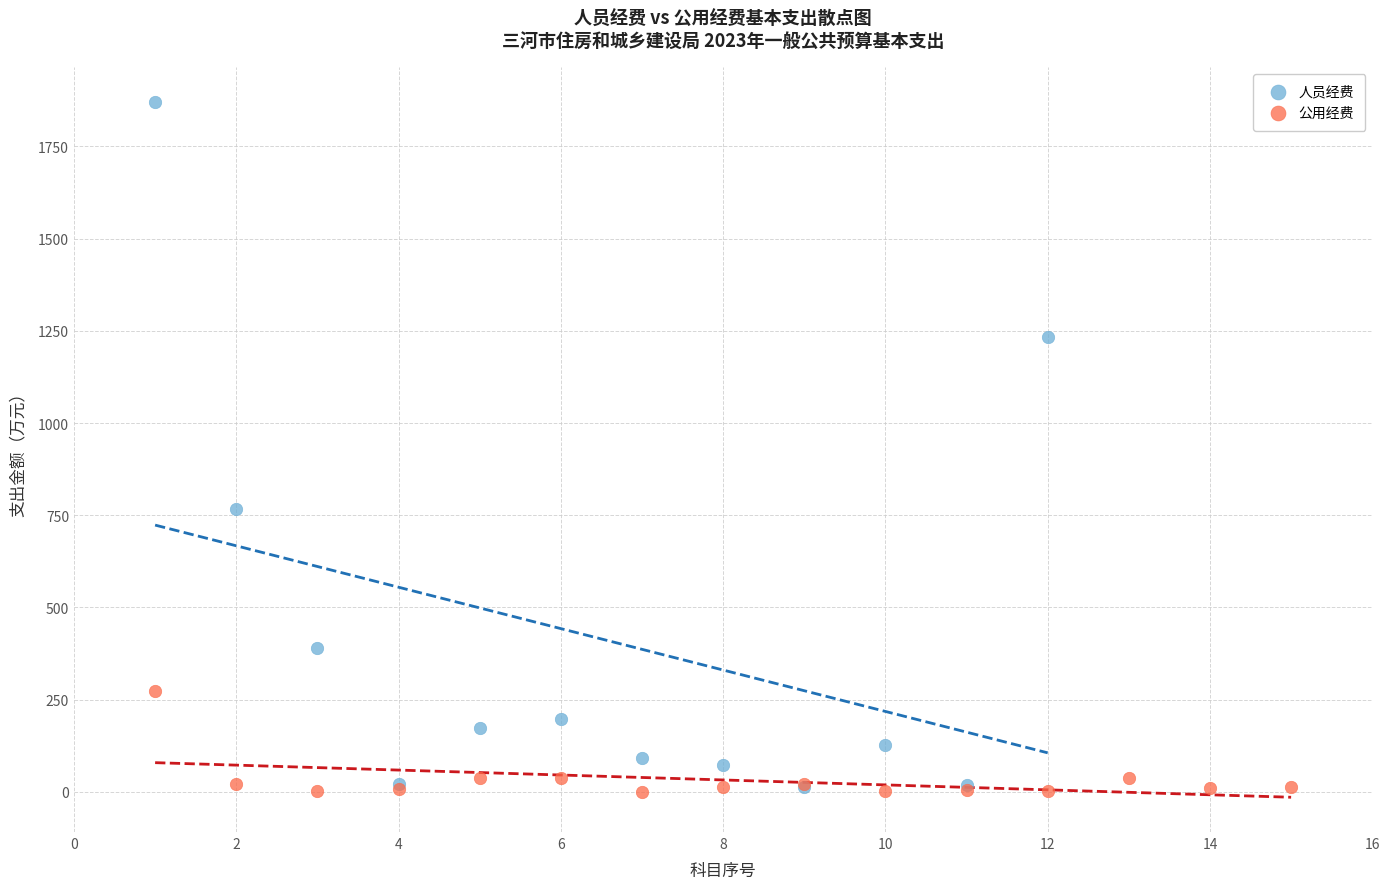

Which series reaches the maximum Y coordinate?

人员经费